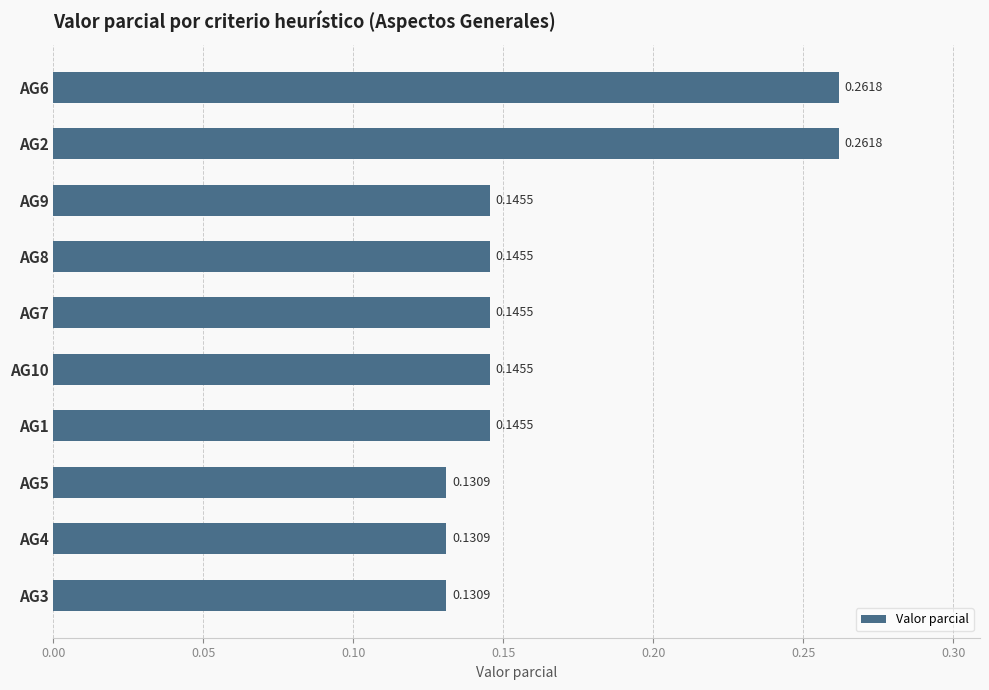

How many distinct data groups are displayed?

1